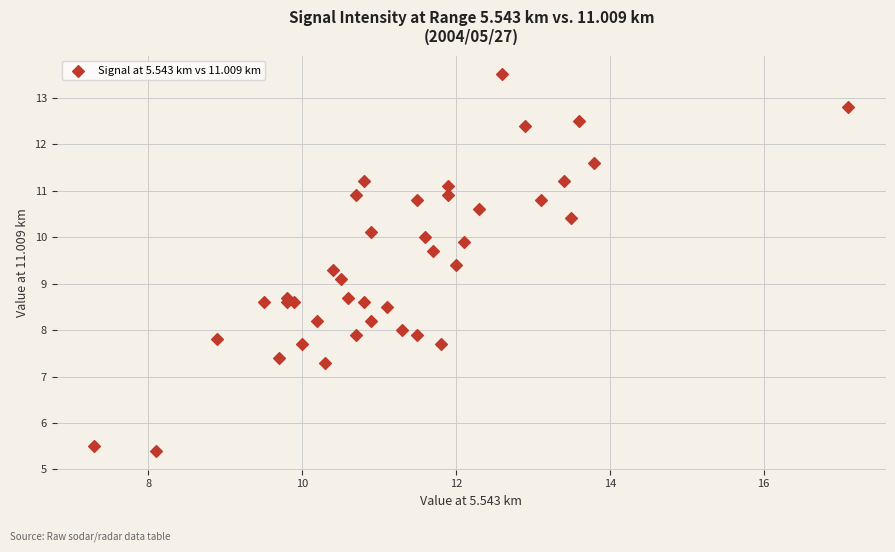

What Y value in the scatter plot is closest to 9?

9.1